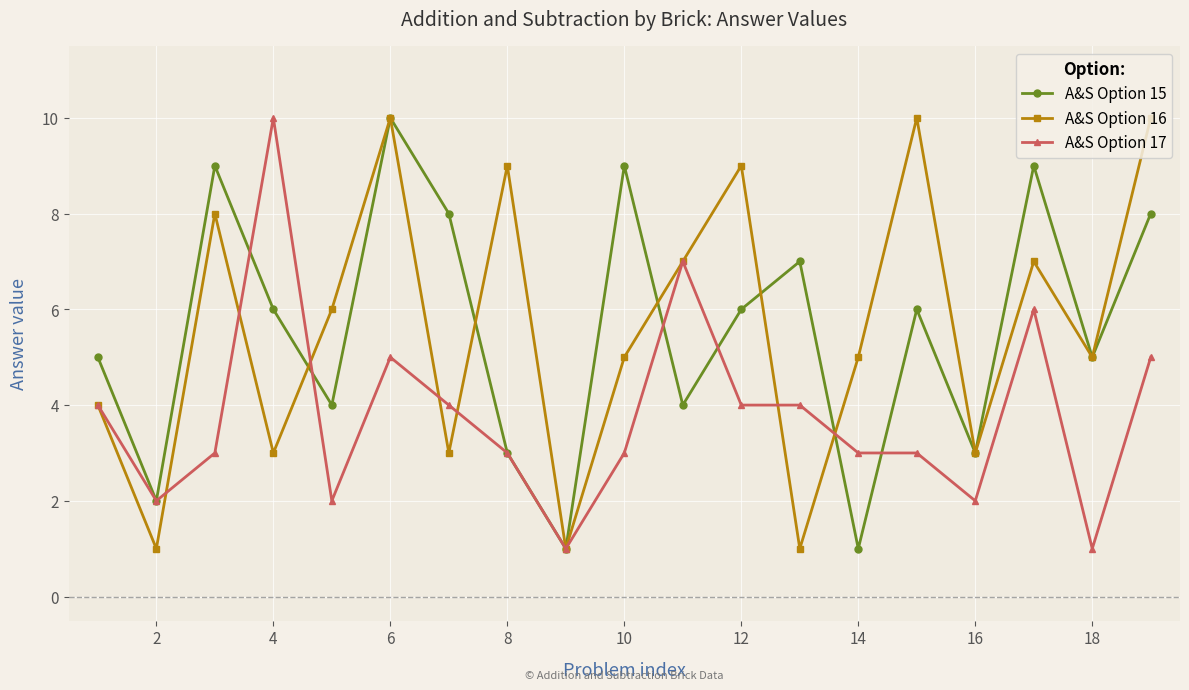

What is the value of the A&S Option 17 point at the 13th from the left?

4